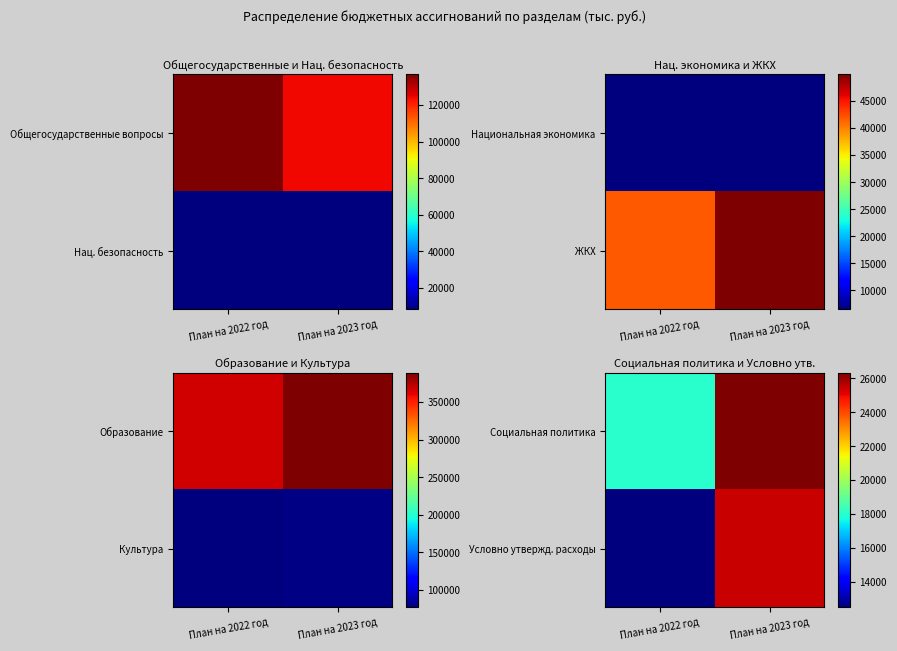

At which category is the sum across all series the highest?

План на 2023 год